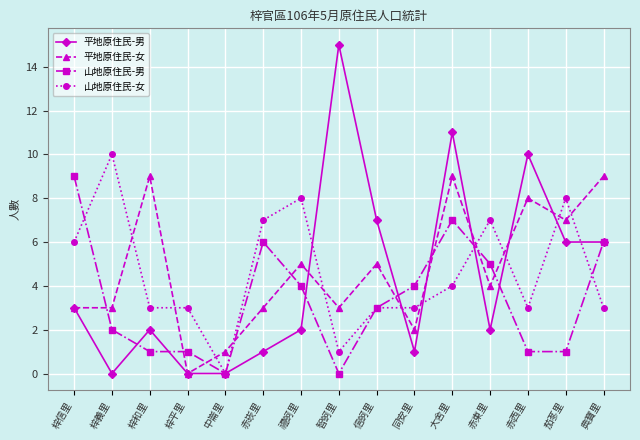

At which category does the chart reach its peak across all series?

智蚵里